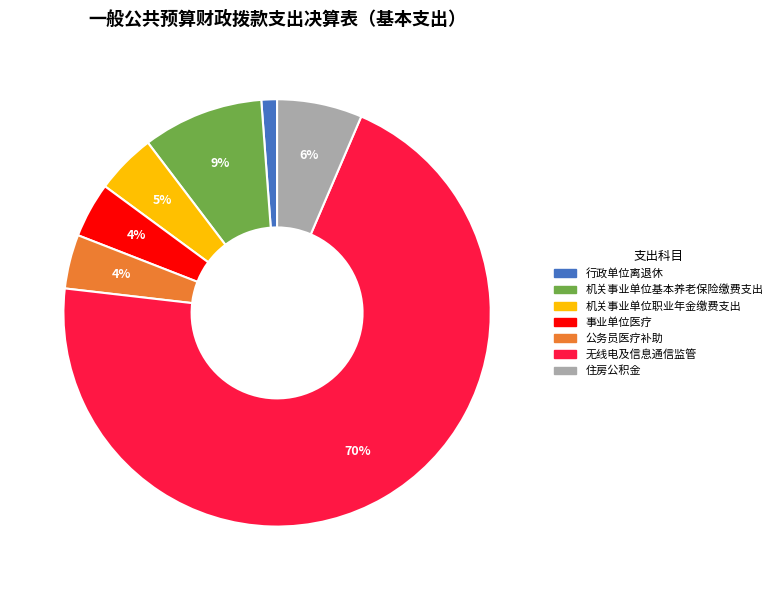

How many segments does this pie chart have?

7